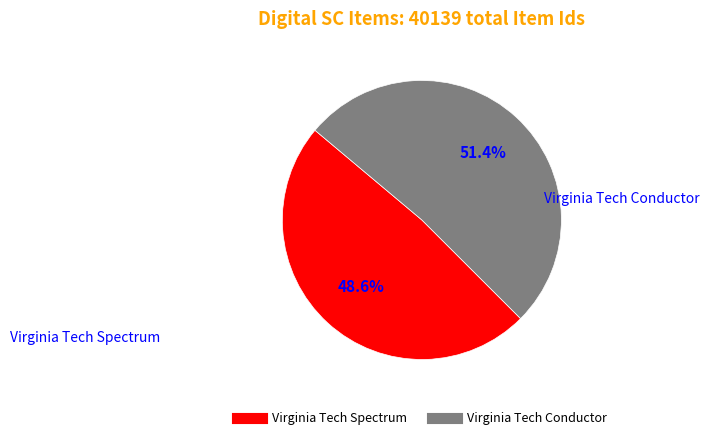

Approximately how many times larger is the value at Virginia Tech Conductor compared to Virginia Tech Spectrum?

1.1